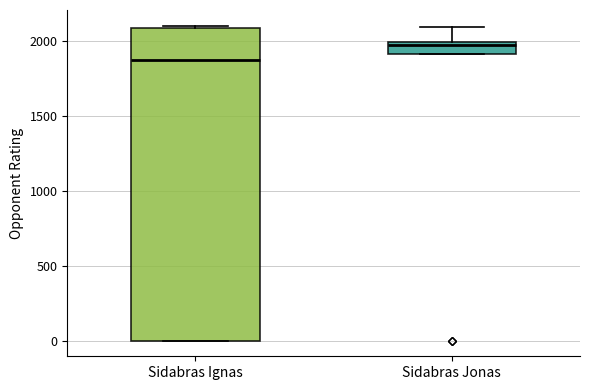

Where is the upper edge of the box for Sidabras Ignas on the y-axis? The values are not printed on the chart, so give them approximately, as read against the axis.

2100